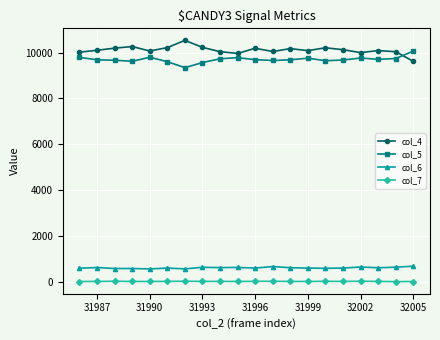

Rank the series by their maximum value, from lowest to highest.

col_7, col_6, col_5, col_4